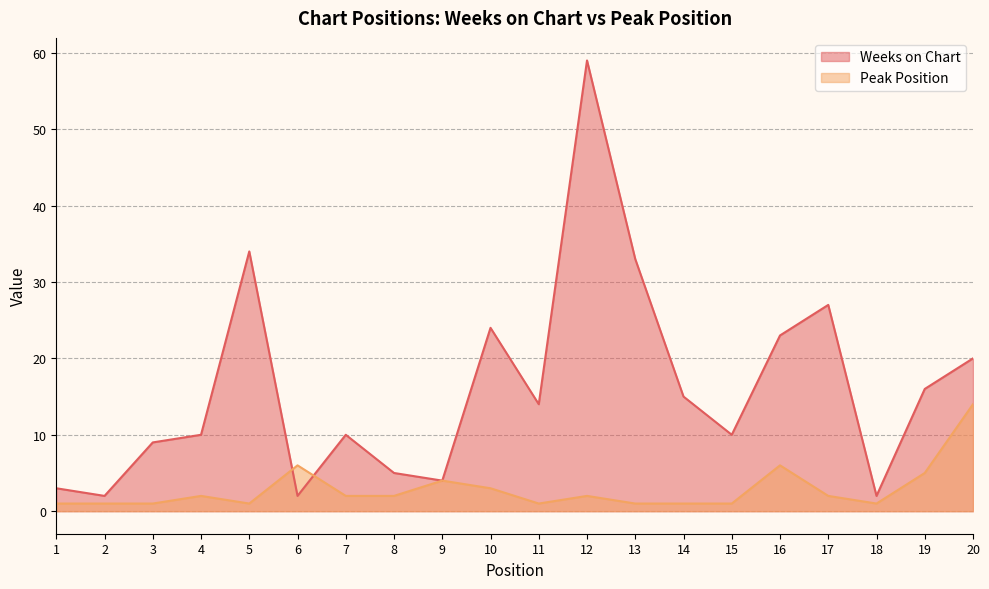

What is the difference between the maximum and second lowest values in the Weeks on Chart series?

57